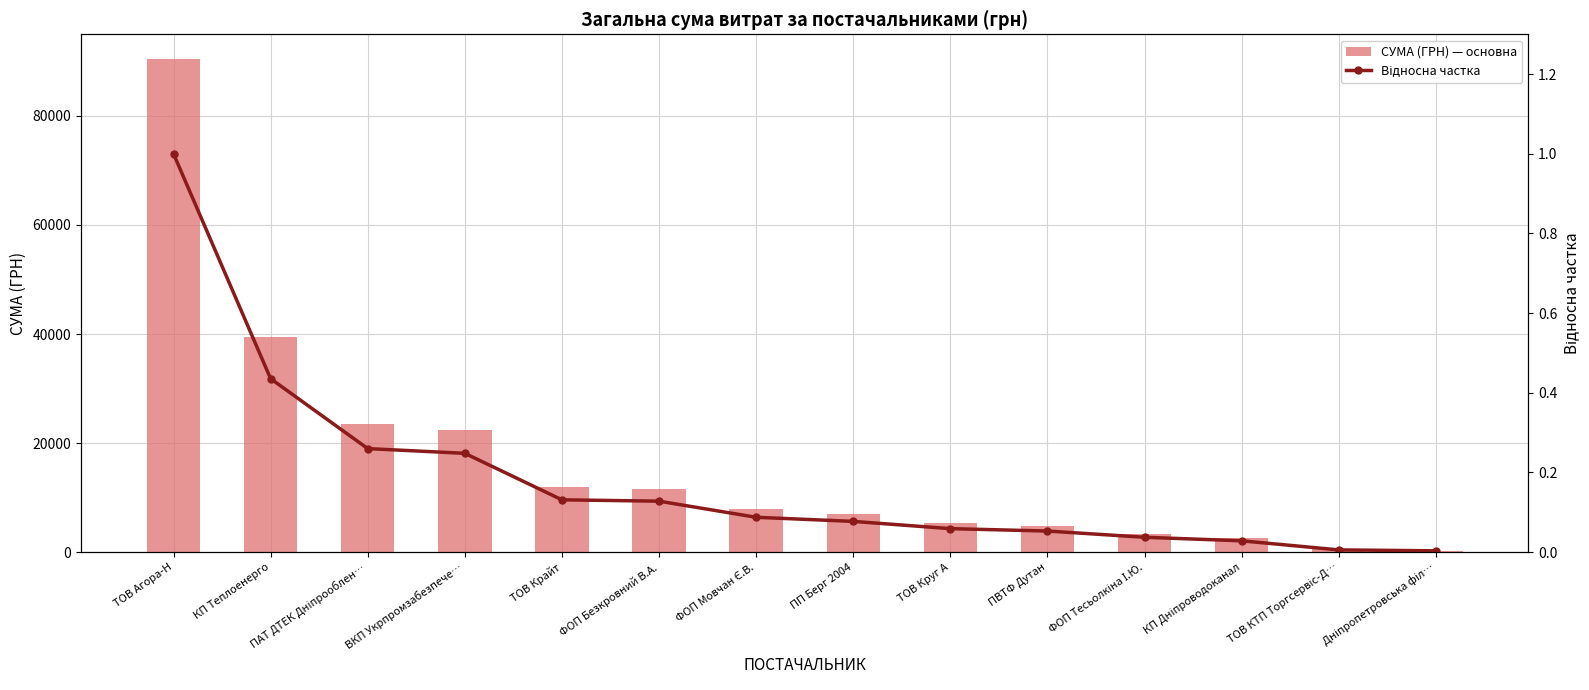

How many groups of bars are there?

14